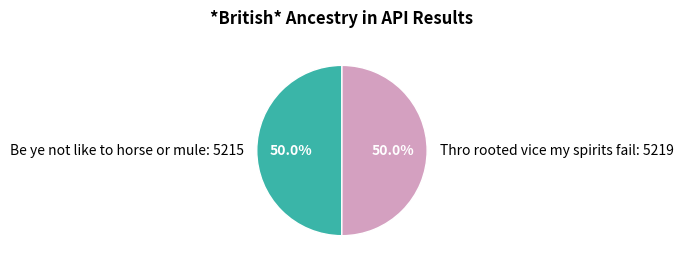

To the nearest percent, what percentage of the pie is Be ye not like to horse or mule?

50%